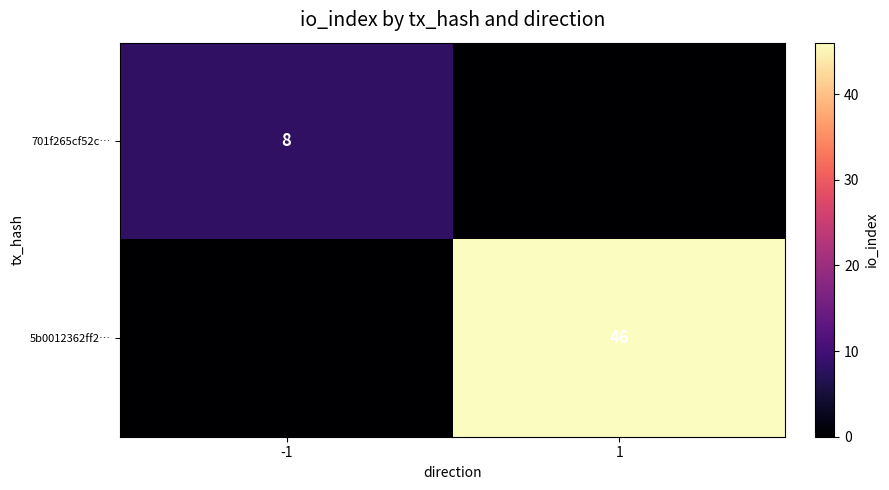

The 701f265cf52c… series shows 8 at -1. True or false?

True